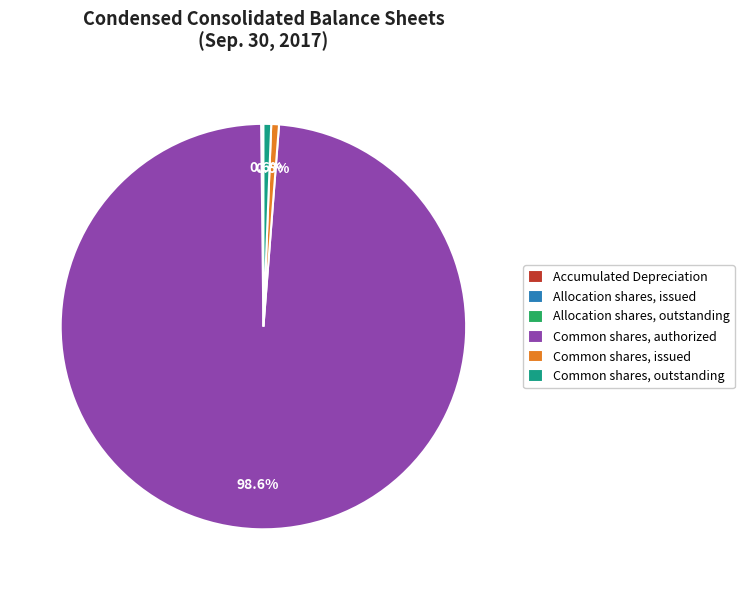

The Common shares, authorized slice represents 99% of the pie. True or false?

True